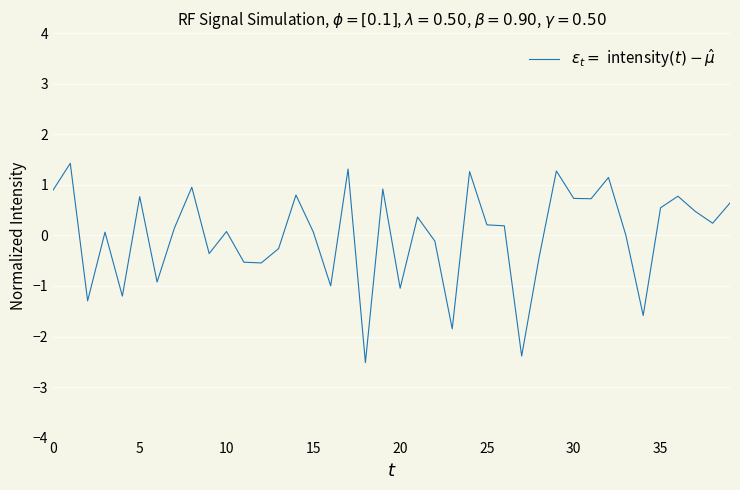

What is the smallest value displayed?

-2.5